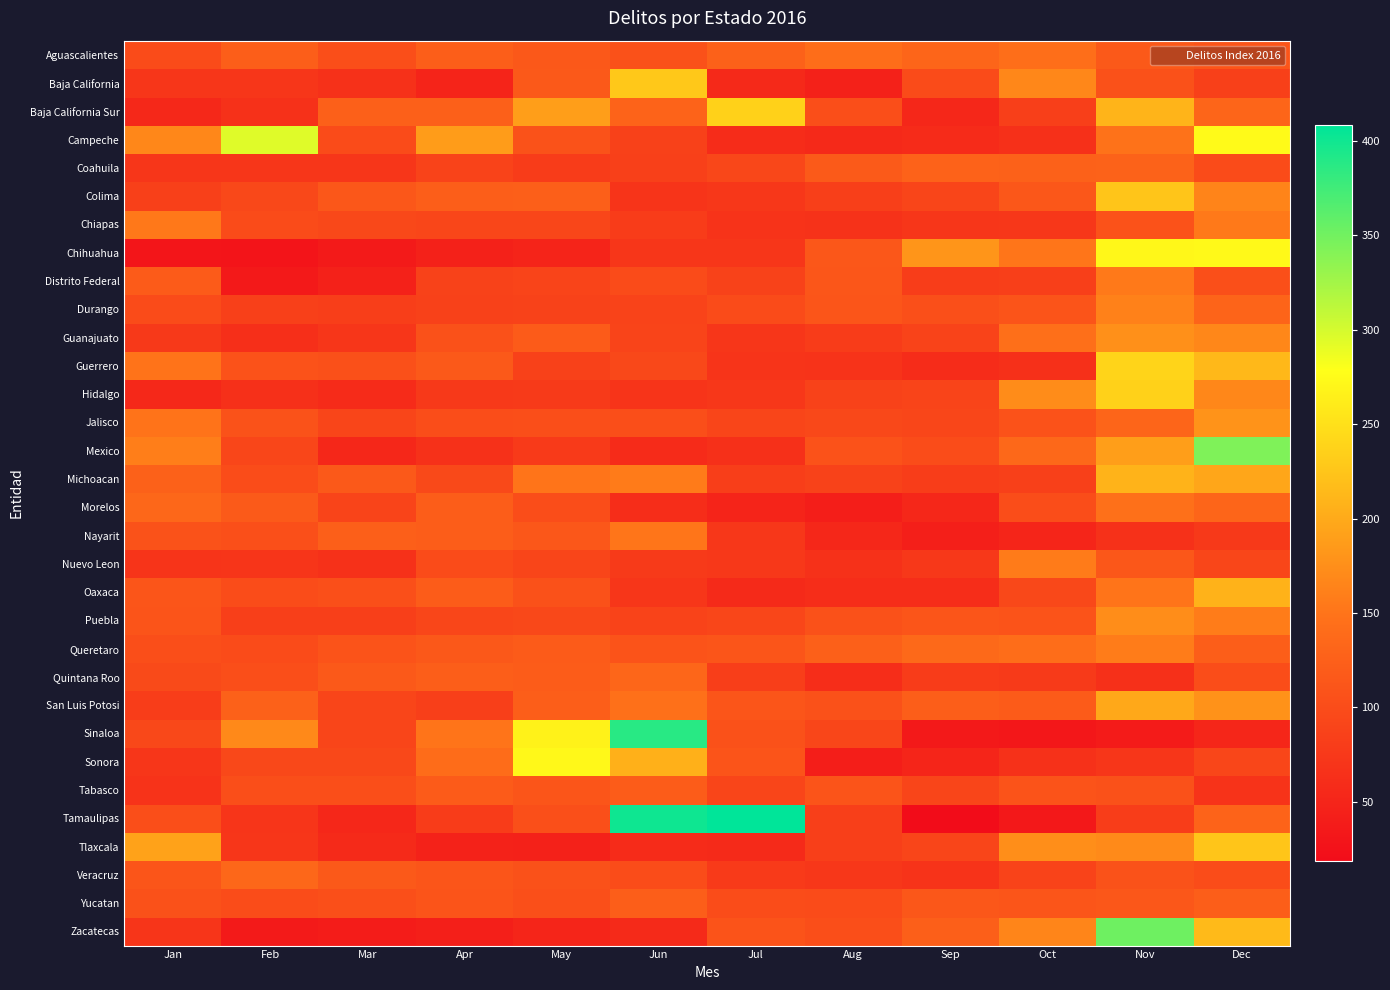

What is the total value across all series at Dec?

4867.2